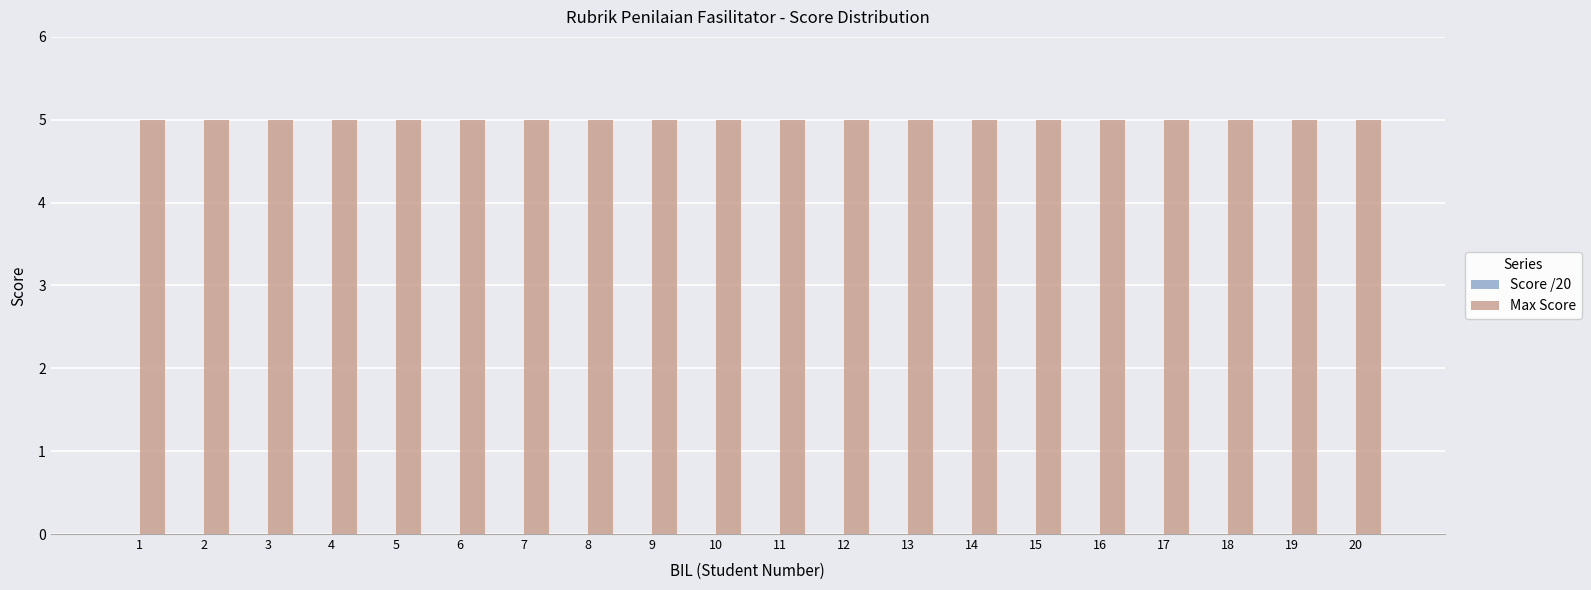

Which series has the widest spread of values?

Score /20